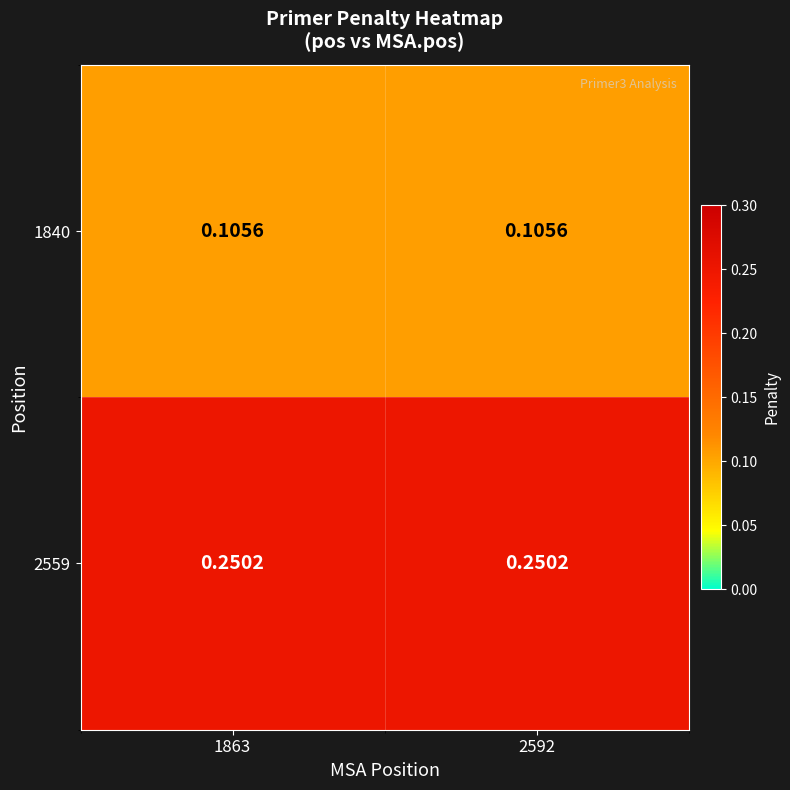

Is the value of 2559 at 2592 greater than the value of 1840 at 2592?

Yes